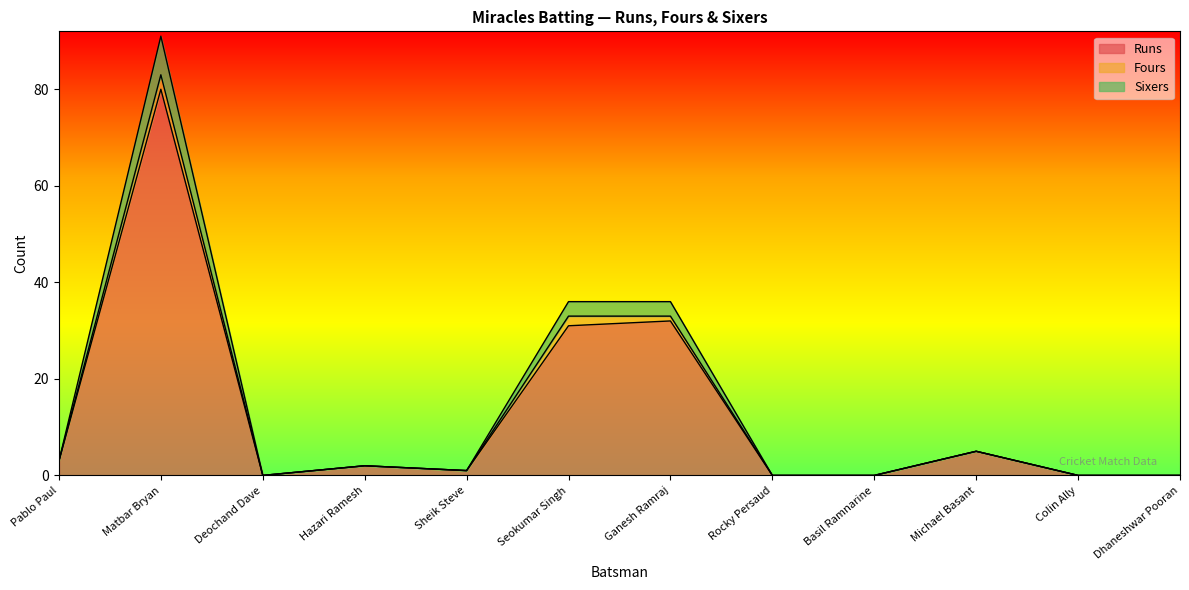

What is the average value of the Runs series?

13